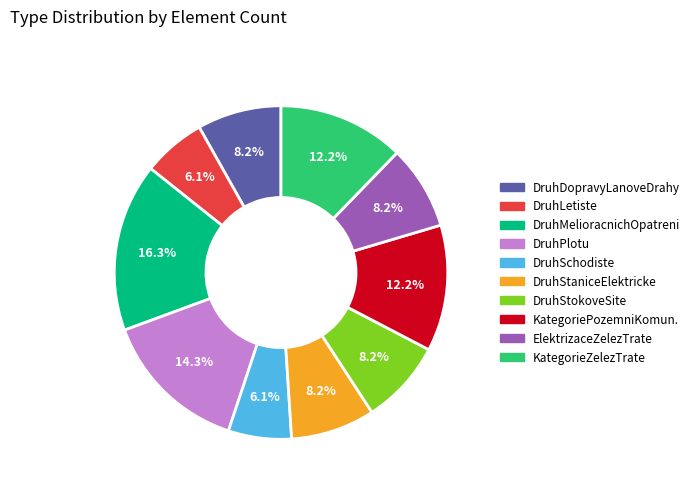

Is there a majority slice in this chart?

No